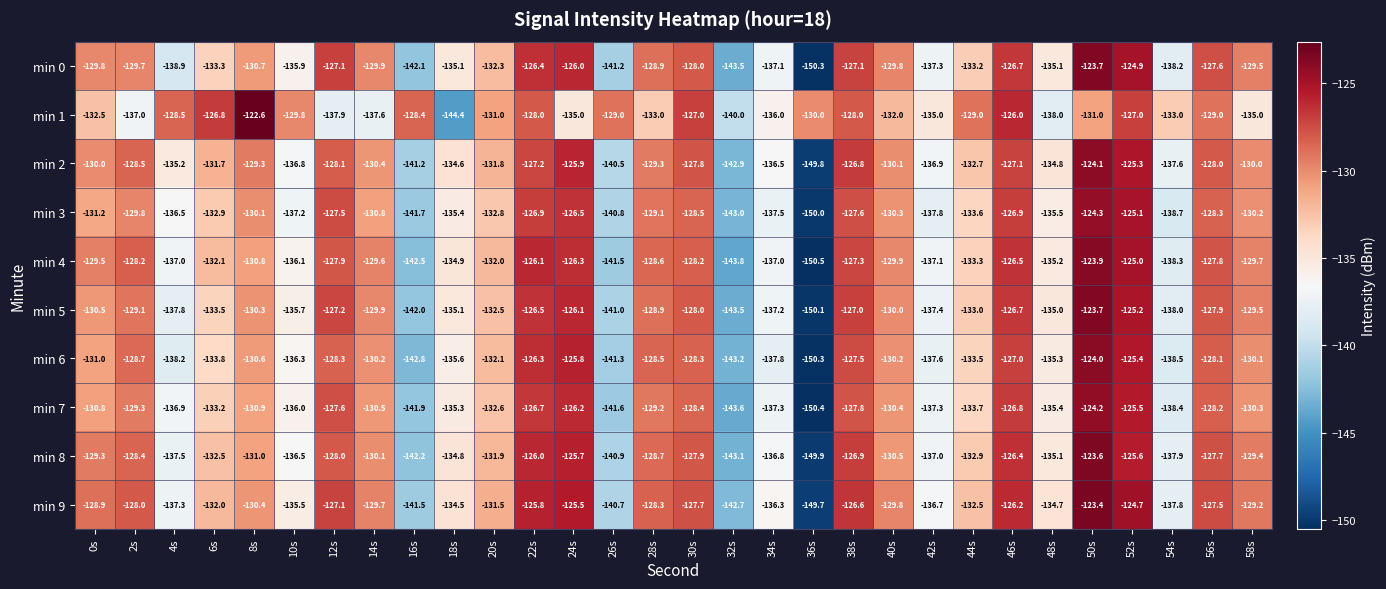

At which category is the sum across all series the highest?

50s